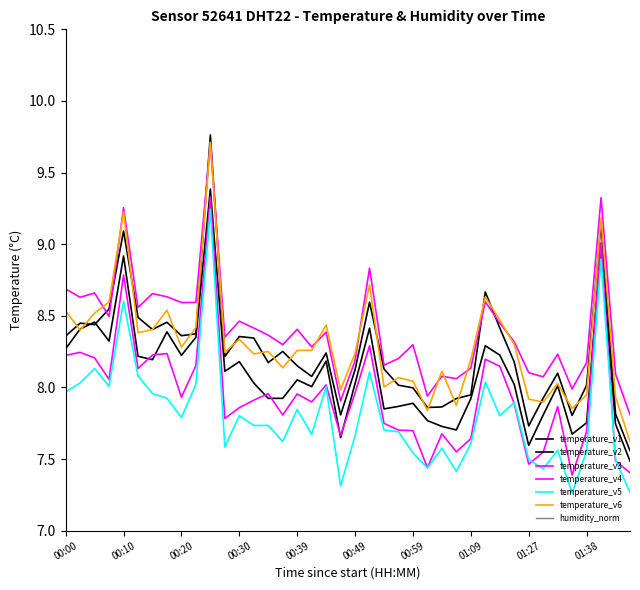

How many points are lower than both their immediate neighbors (excluding endpoints)?

13